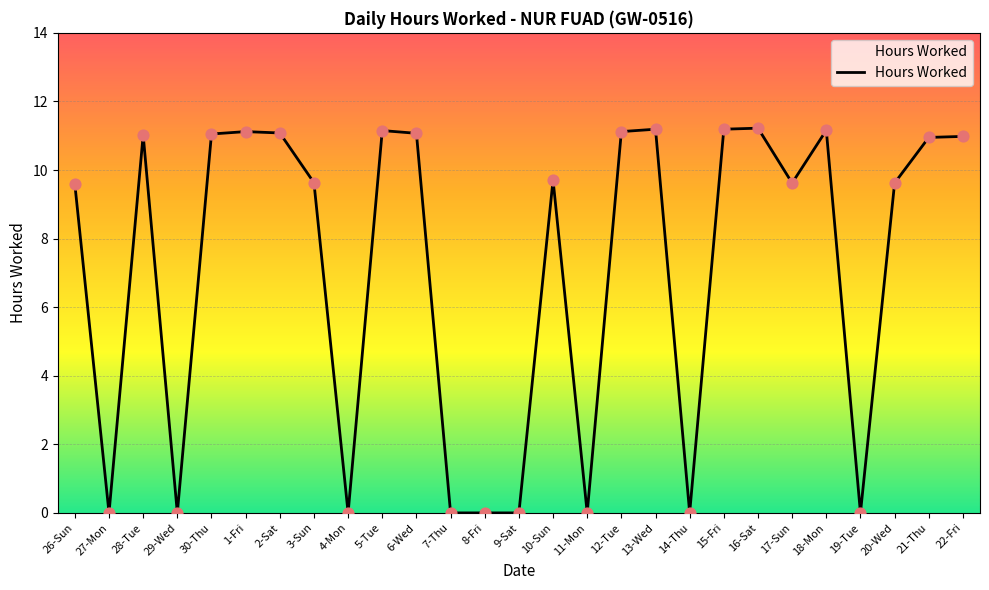

What is the change in value from 29-Wed to 6-Wed?

+11.1